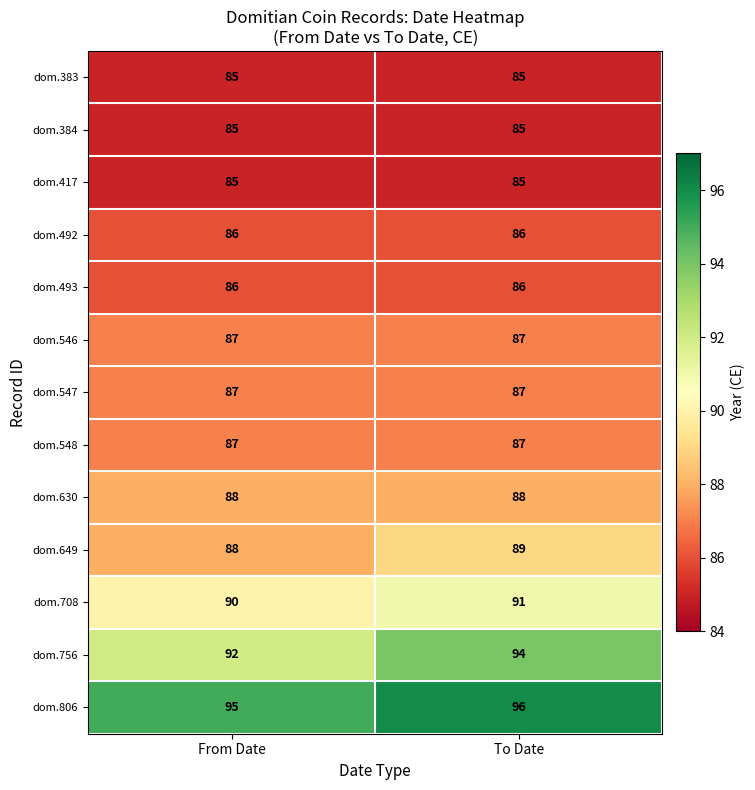

Rank the categories by dom.649 value from lowest to highest.

From Date, To Date